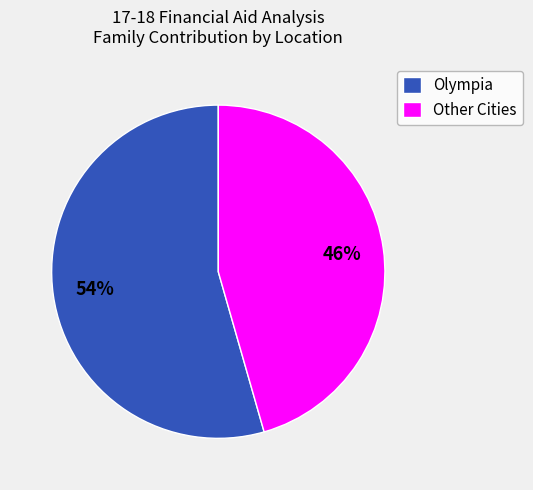

Does any single category account for the majority?

Yes